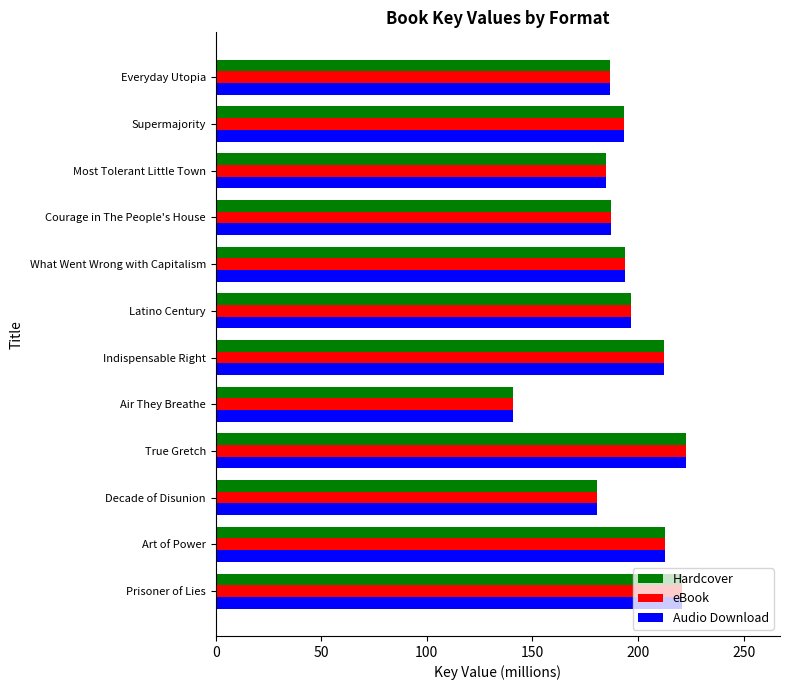

Read the Audio Download value at Prisoner of Lies.

220.8